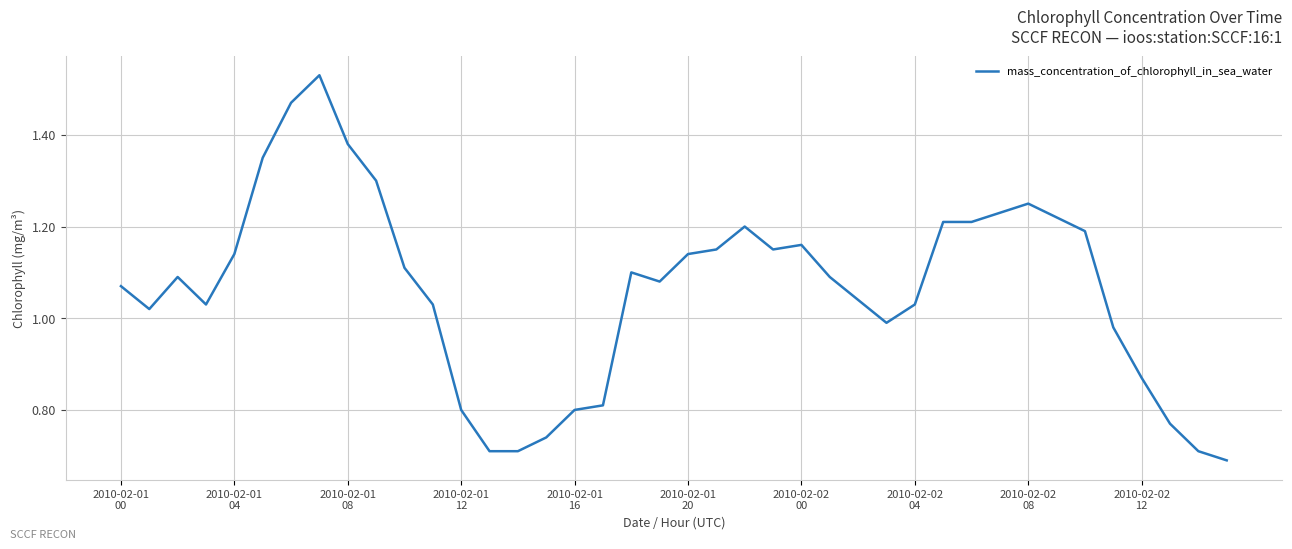

What is the sum of all values?

42.5